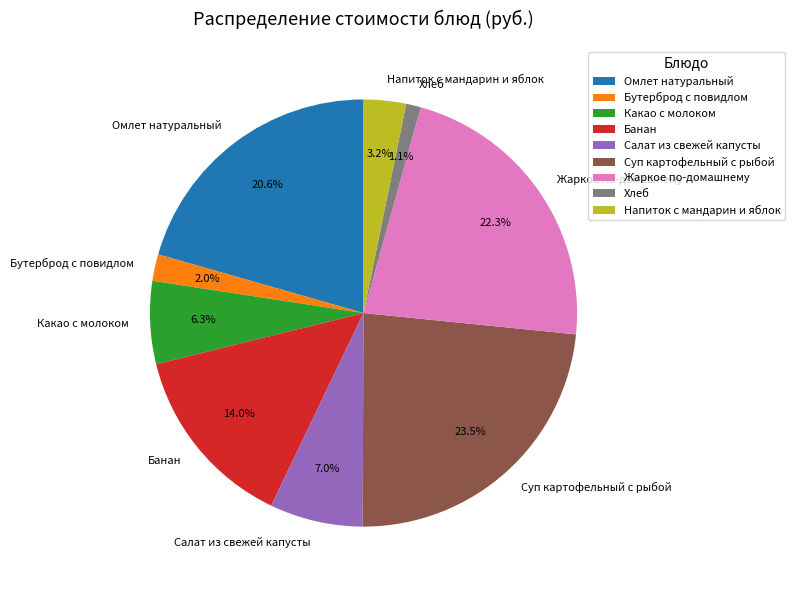

The Жаркое по-домашнему slice represents 22% of the pie. True or false?

True